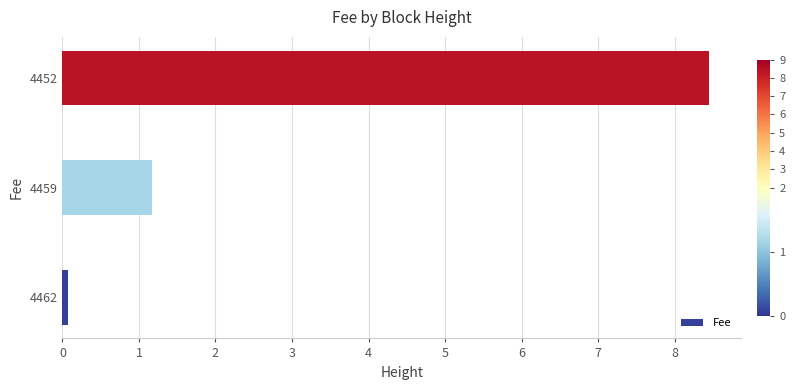

Are the bars horizontal?

Yes